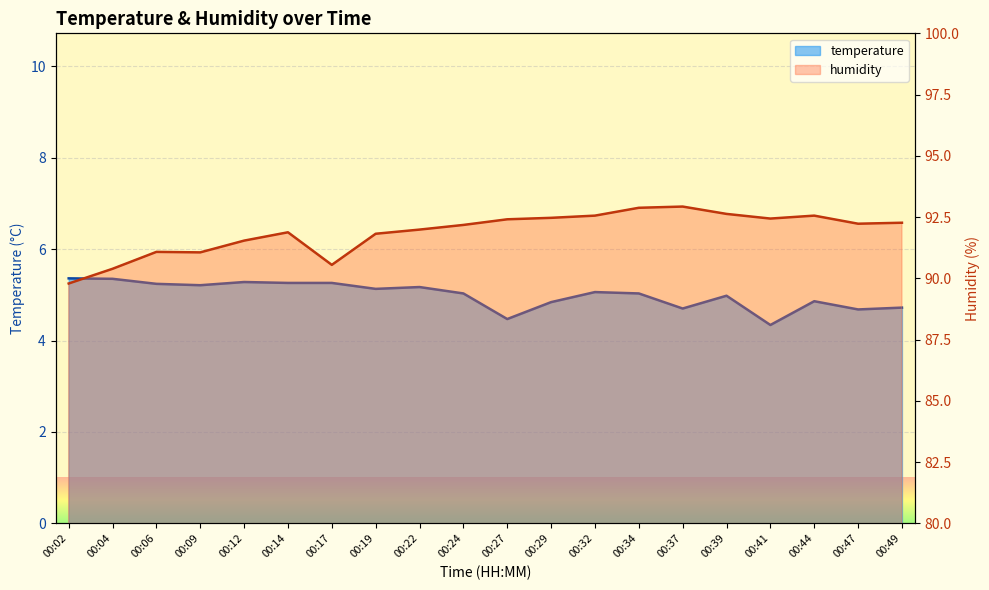

At 00:24, list the series in order from largest to smallest.

humidity, temperature